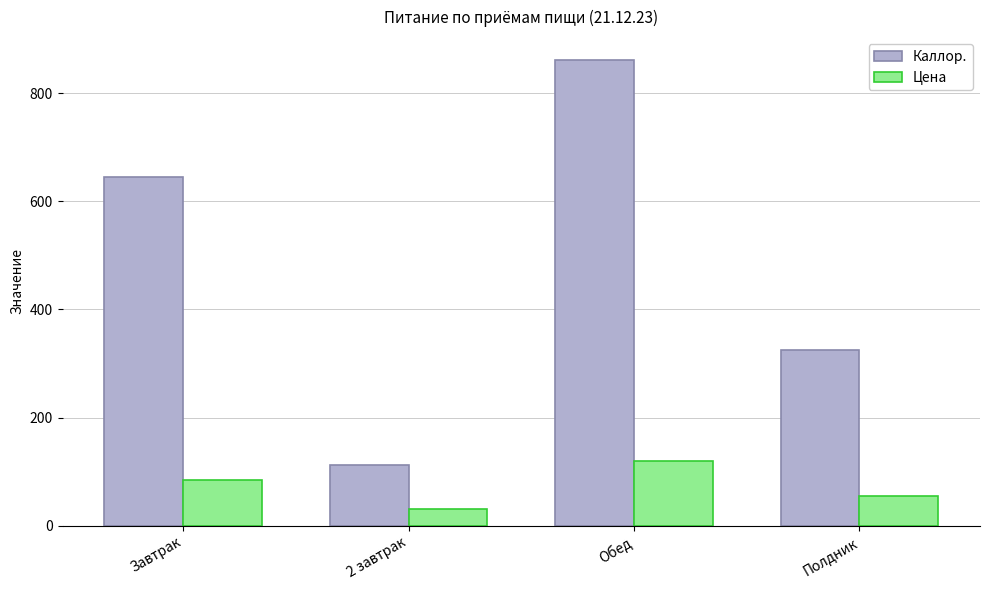

What is the label of the 2nd bar from the left?

2 завтрак